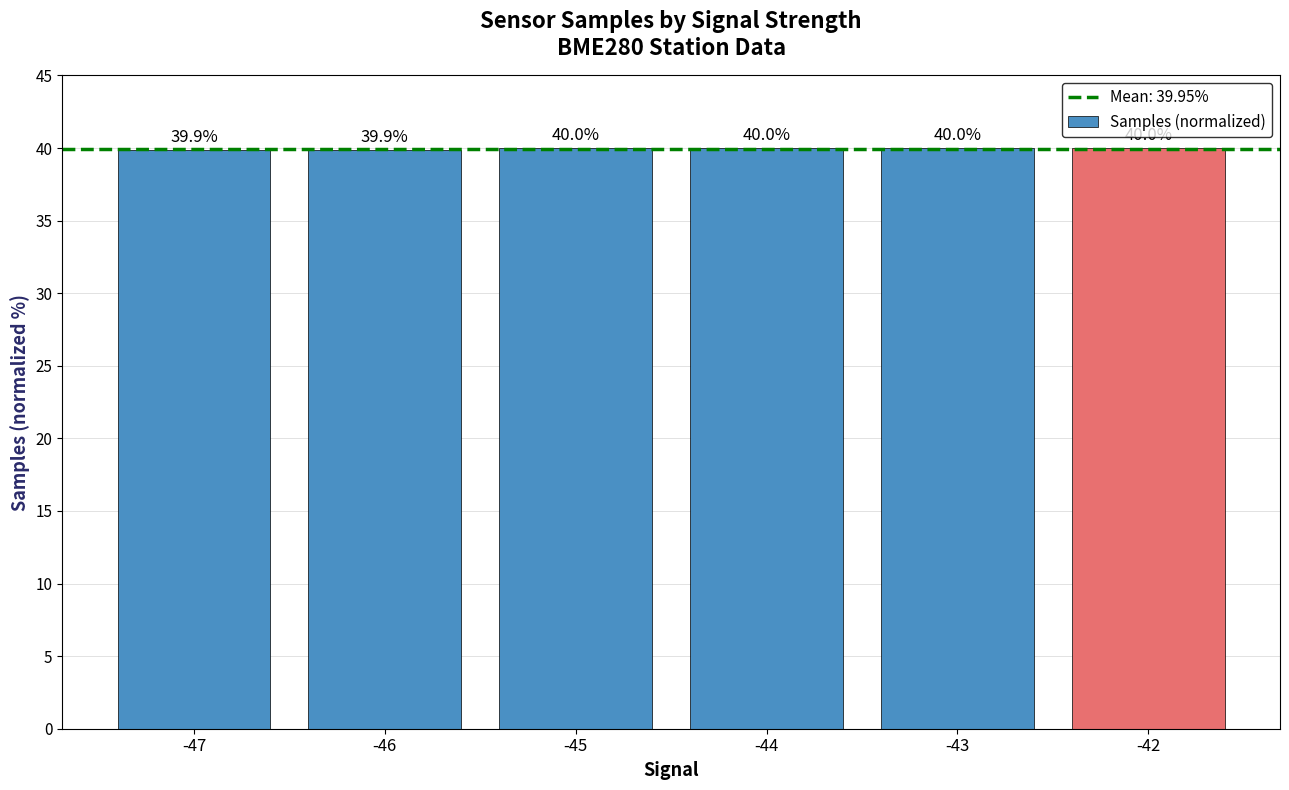

Is it true that the value at -43 is 40.0?

True